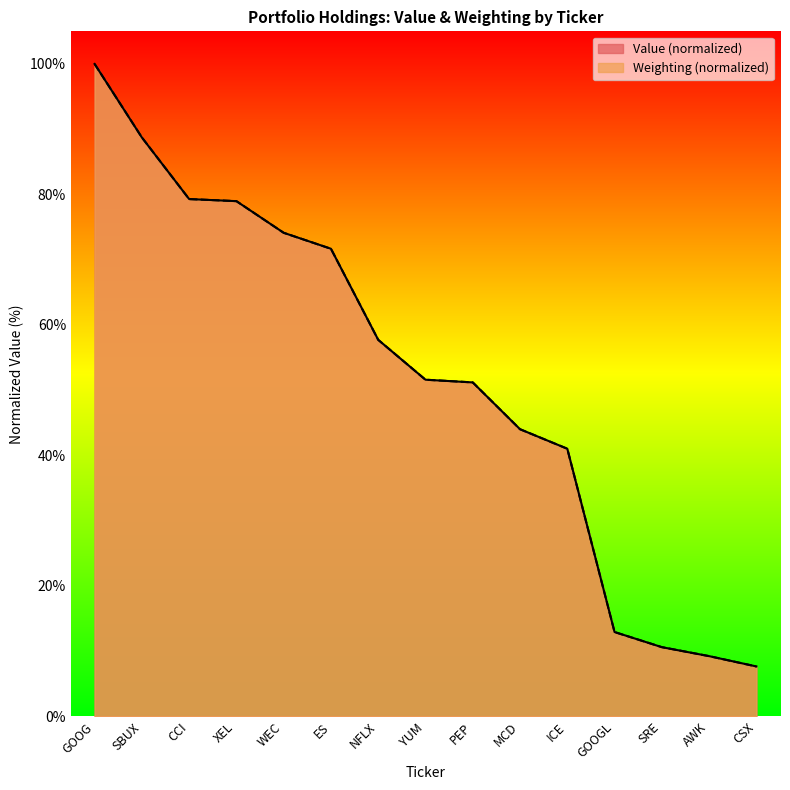

Reading left to right, extract all data points from this chart.

Value: GOOG=100.0	SBUX=88.7	CCI=79.3	XEL=79.0	WEC=74.1	ES=71.7	NFLX=57.7	YUM=51.6	PEP=51.2	MCD=44.0	ICE=41.0	GOOGL=12.9	SRE=10.6	AWK=9.2	CSX=7.6
Weighting: GOOG=100.0	SBUX=88.7	CCI=79.3	XEL=79.0	WEC=74.1	ES=71.7	NFLX=57.7	YUM=51.6	PEP=51.2	MCD=44.0	ICE=41.0	GOOGL=12.9	SRE=10.6	AWK=9.2	CSX=7.6